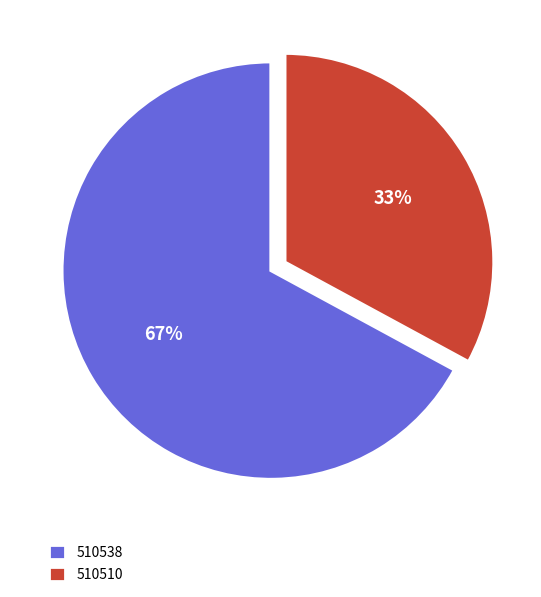

To the nearest percent, what is the average slice percentage?

50%